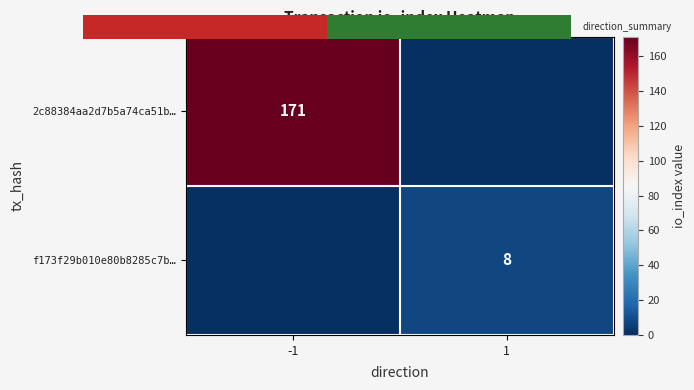

Is it true that 2c88384aa2d7b5a74ca51b… equals 0 at 1?

True